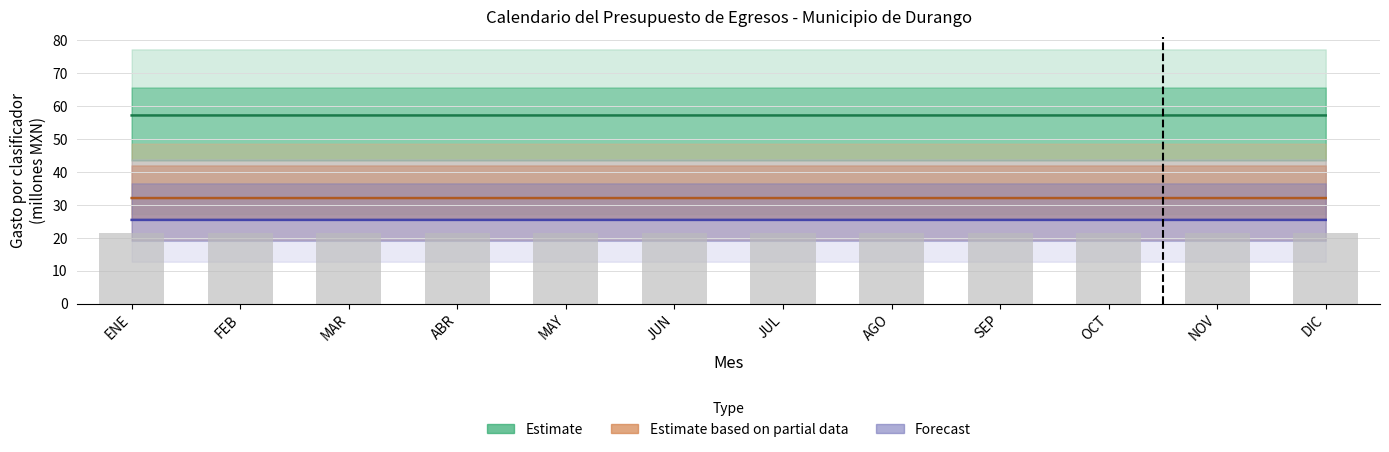

How many groups of bars are there?

12